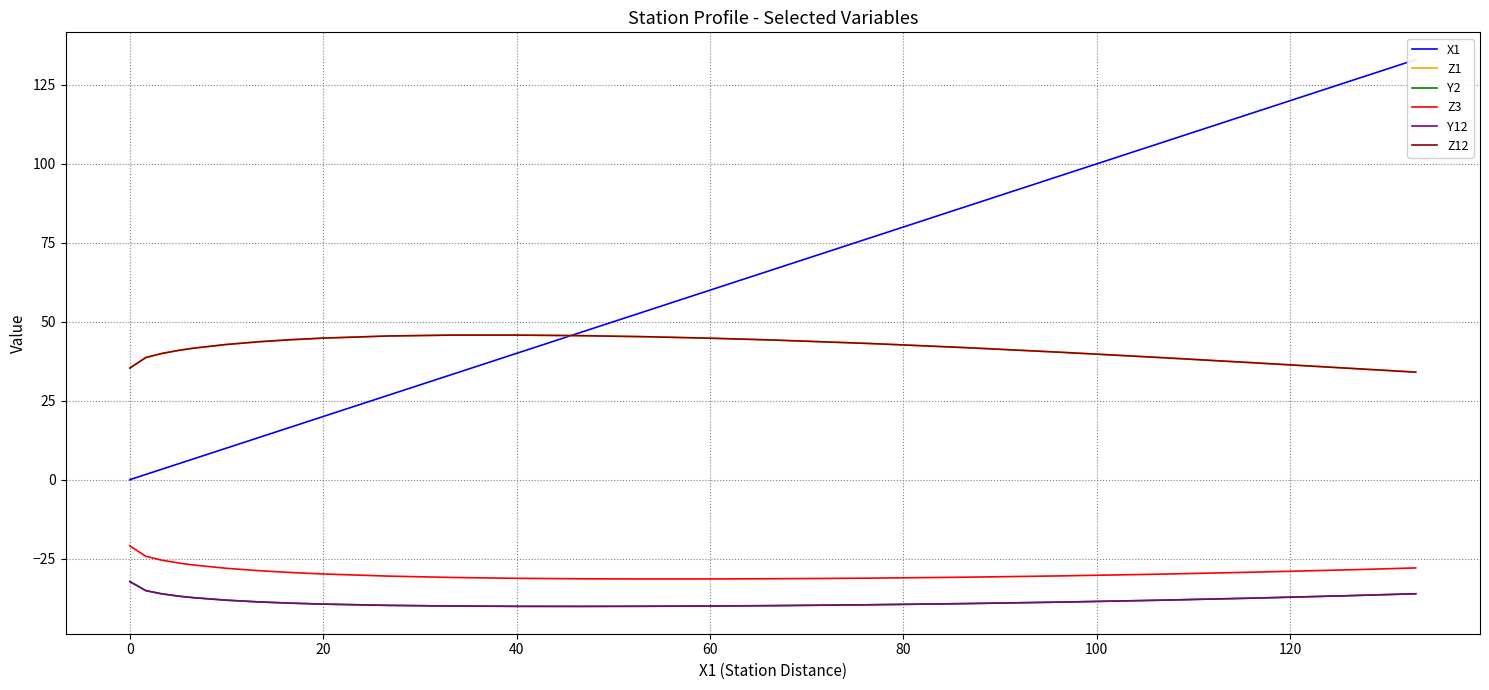

What is the smallest value displayed?

-40.1